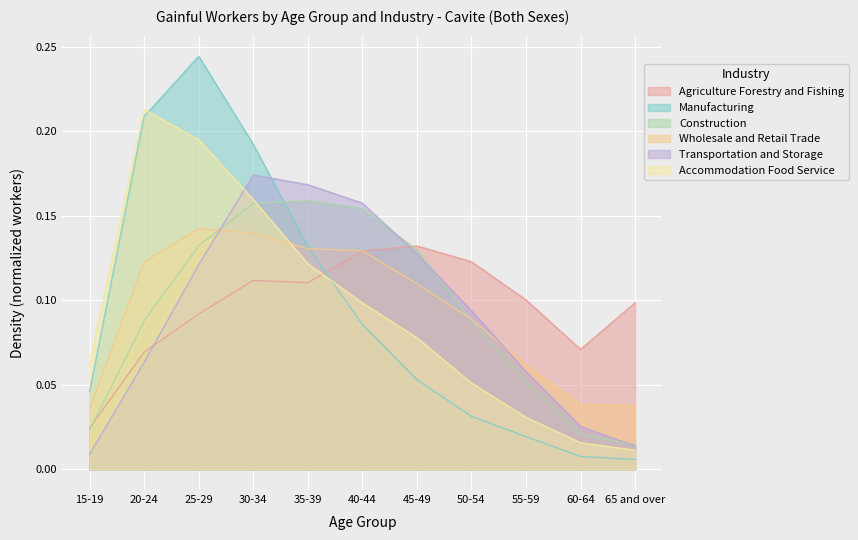

What is the difference between the highest and lowest values at 45-49?

0.1